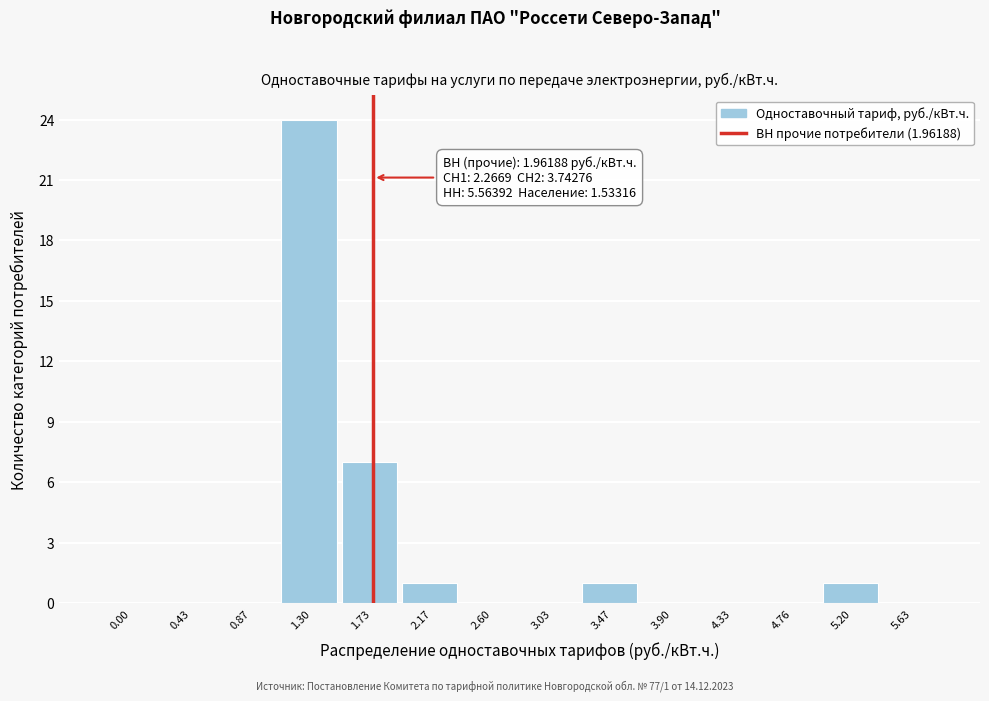

Reading left to right, what are all the values shown in this chart?

0.00=0	0.43=0	0.87=0	1.30=24	1.73=7	2.17=1	2.60=0	3.03=0	3.47=1	3.90=0	4.33=0	4.76=0	5.20=1	5.63=0